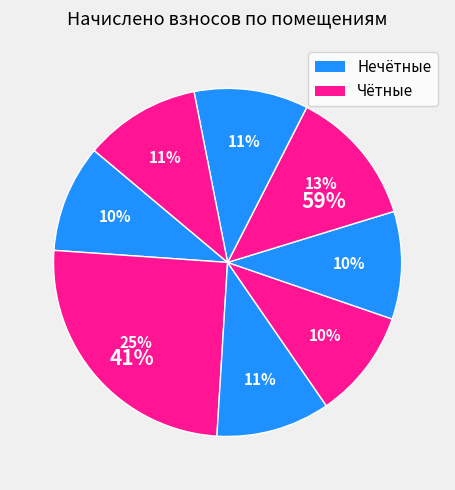

To the nearest percent, what is the combined percentage of 5 and 6?

23%